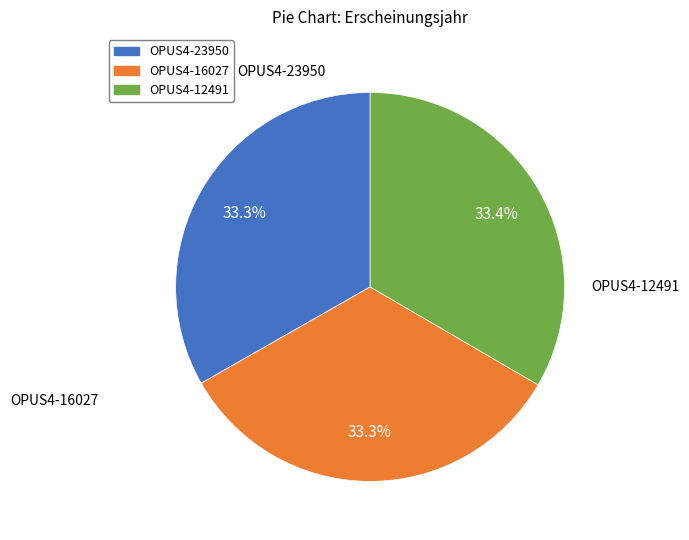

To the nearest percent, what is the average slice percentage?

33%